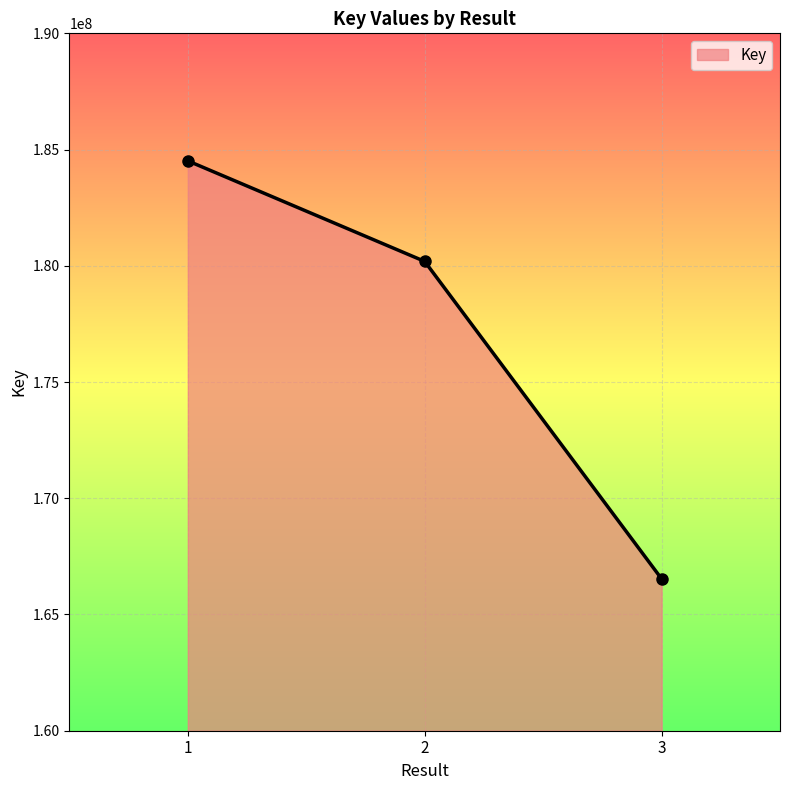

What is the sum of all values?

531237967